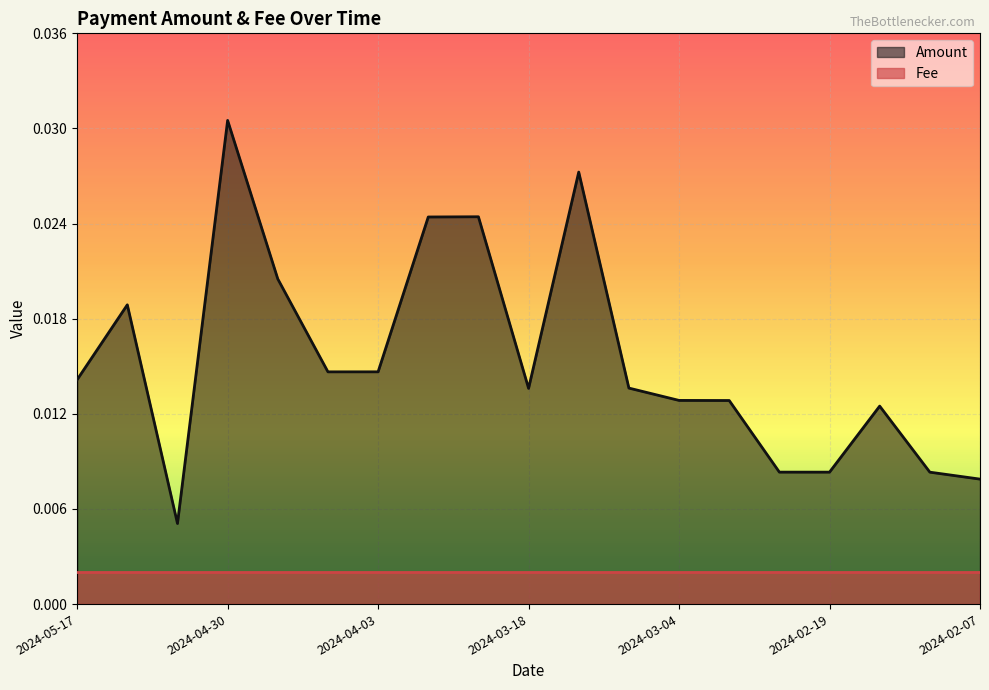

What is the label of the 6th point from the left?

2024-04-10